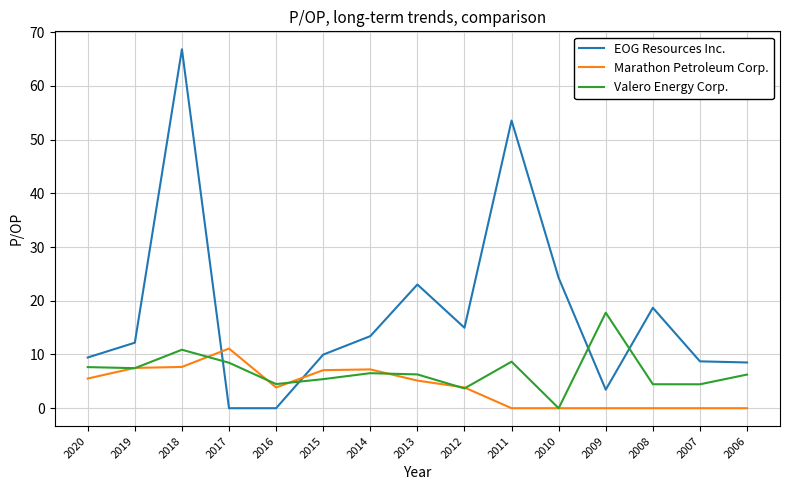

Which series changed the most between 2018 and 2017?

EOG Resources Inc.